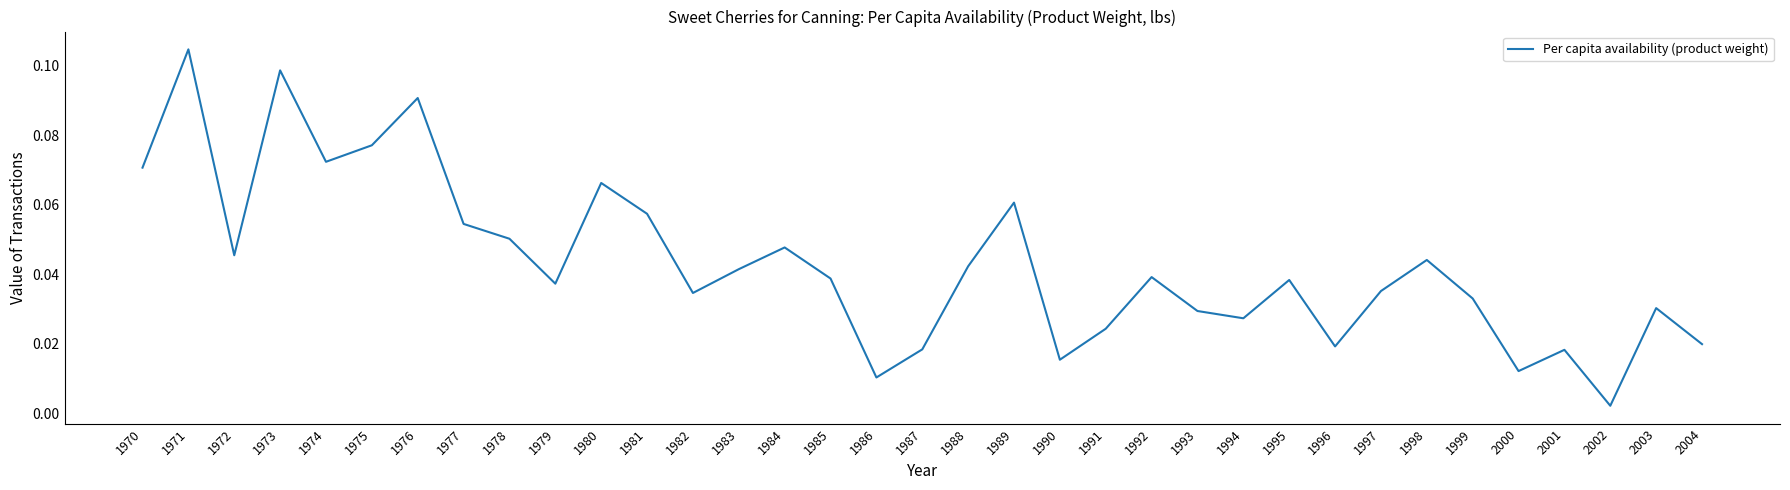

Where is the data nearest to the value 0?

2002